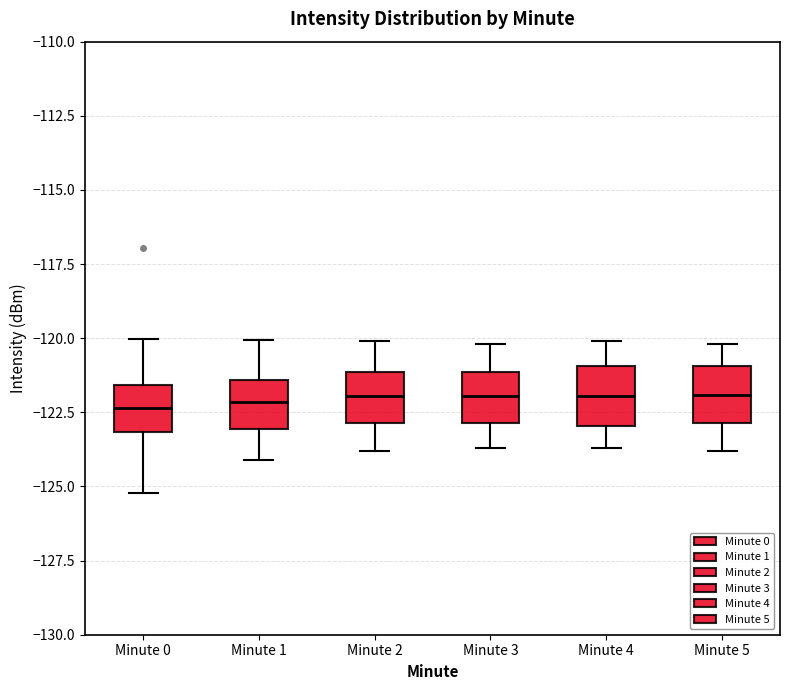

Where is the upper edge of the box for Minute 3 on the y-axis? The values are not printed on the chart, so give them approximately, as read against the axis.

-121.0